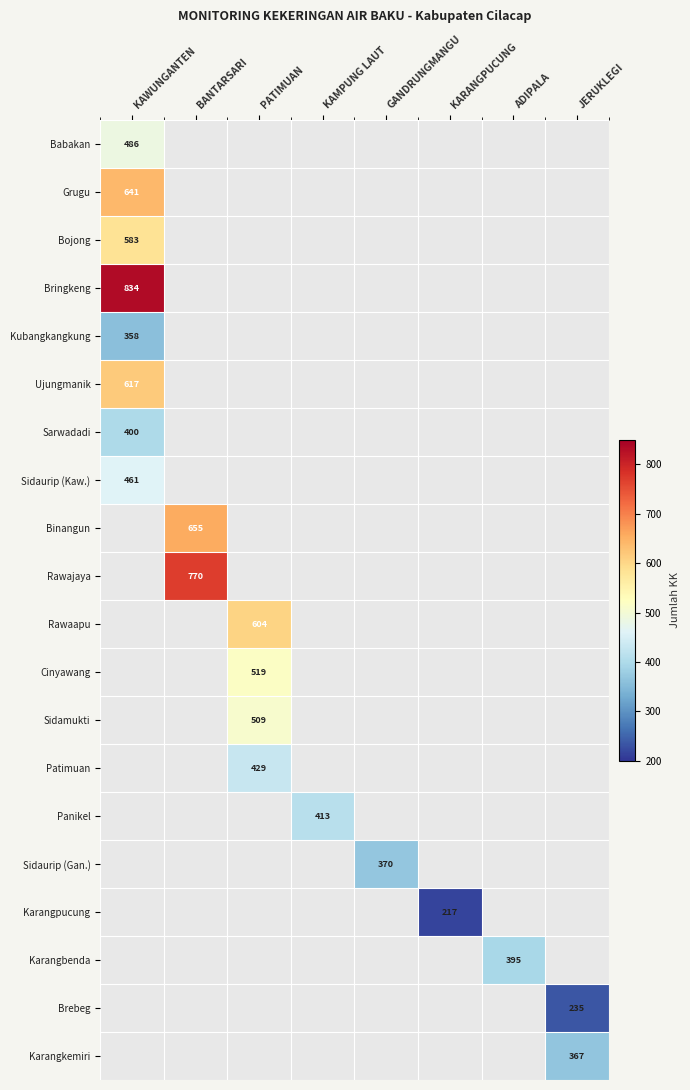

Is it true that Grugu equals 1124 at KAWUNGANTEN?

False